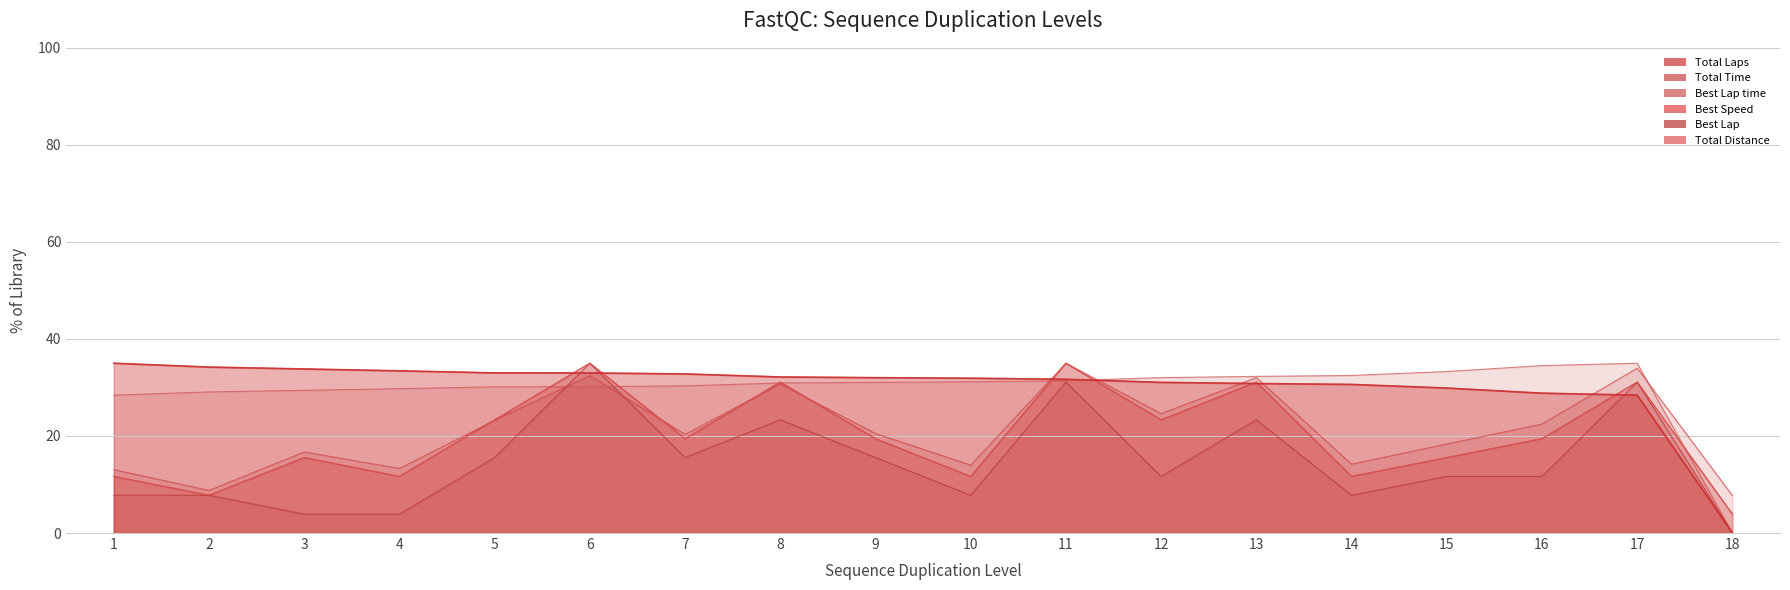

What is the spread (max minus min) of values at 3?

29.9